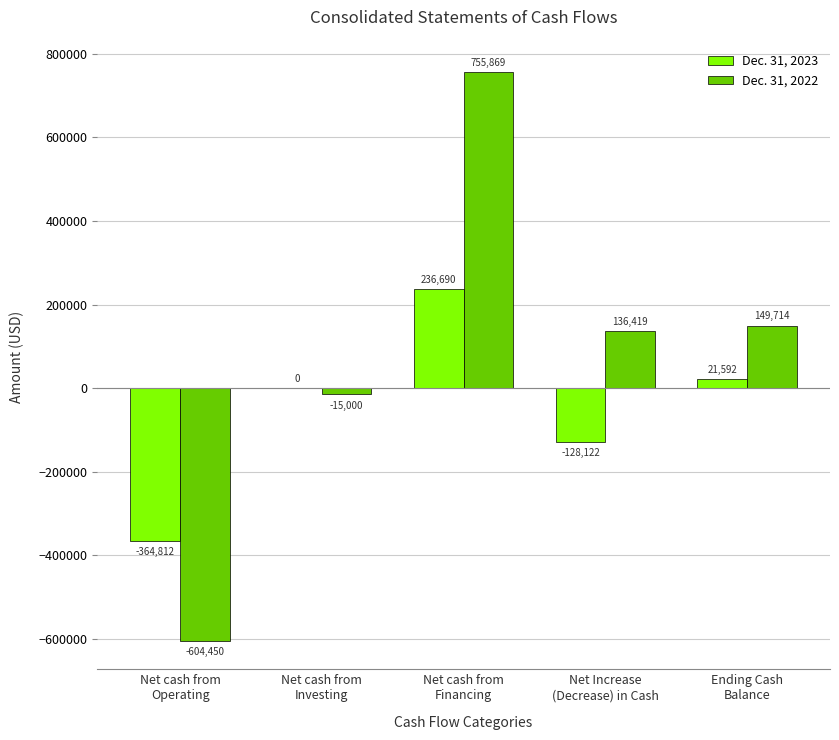

Which series has the largest range (max minus min)?

Dec. 31, 2022